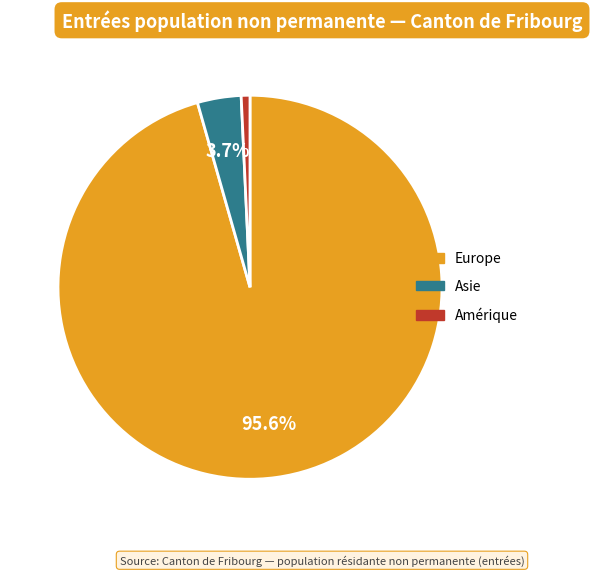

How many segments does this pie chart have?

3